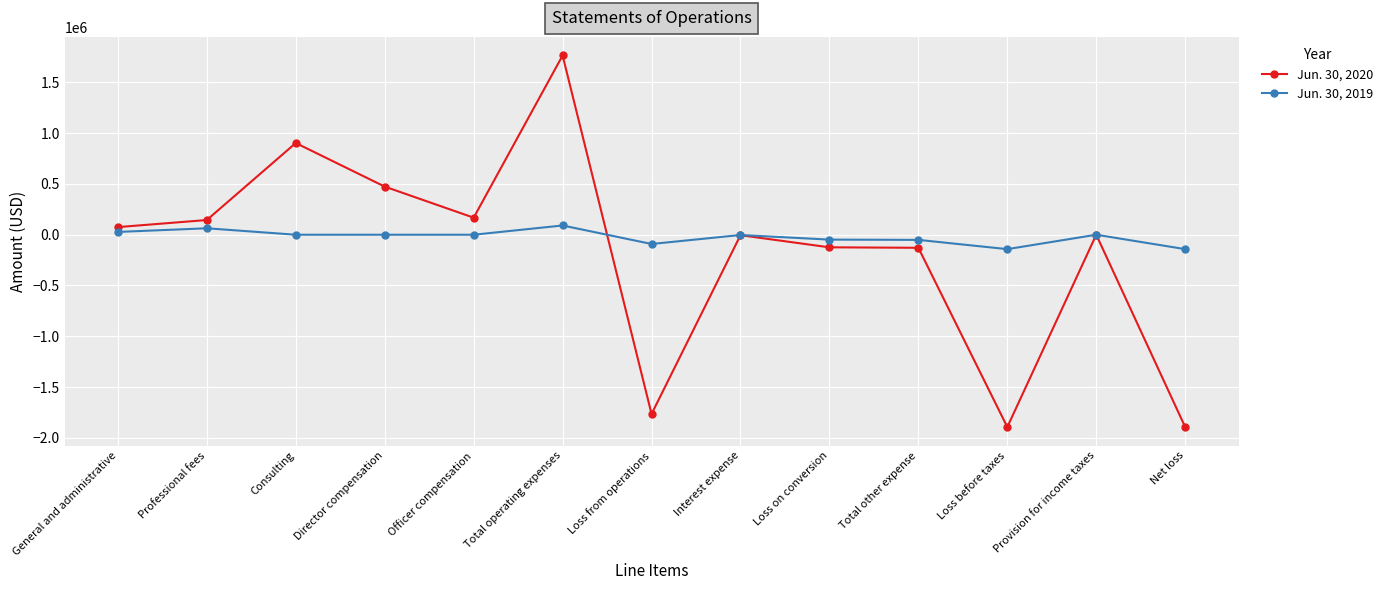

List the series in order of their peak value, highest first.

Jun. 30, 2020, Jun. 30, 2019